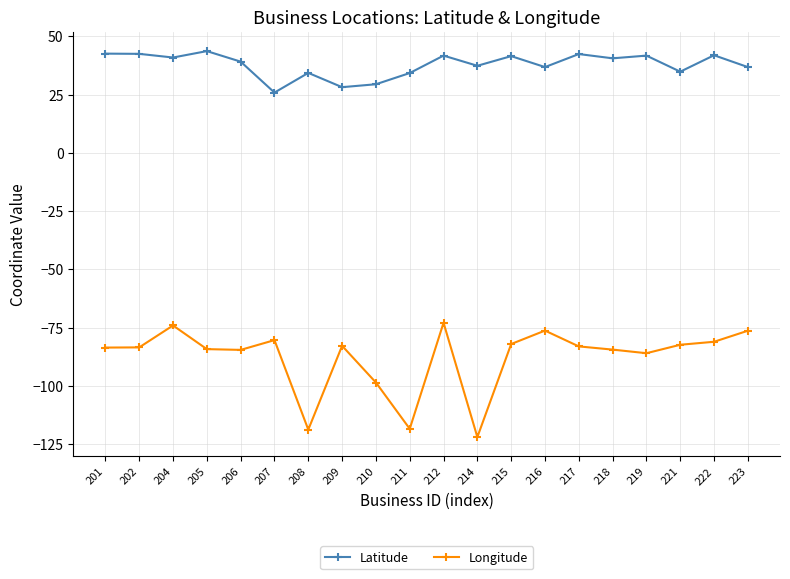

Which series has the largest total across all categories?

Latitude